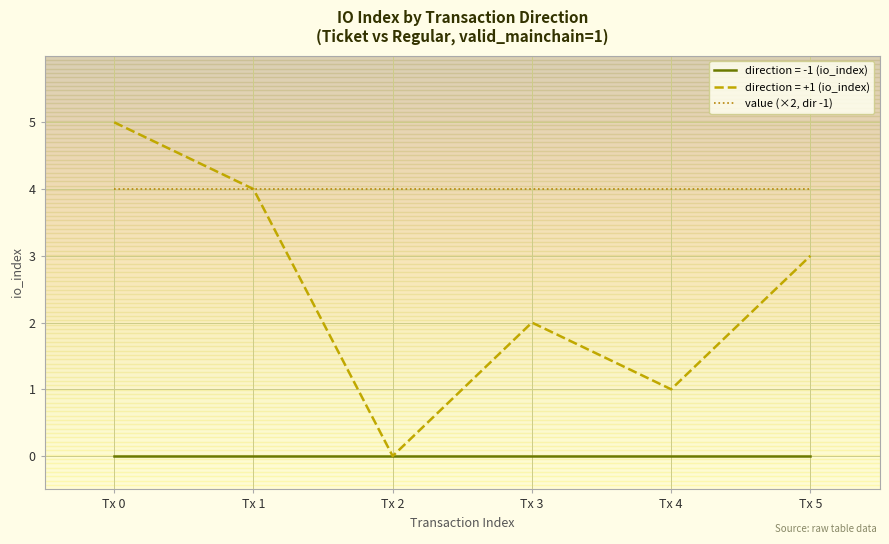

What is the maximum value shown in the chart?

5.0